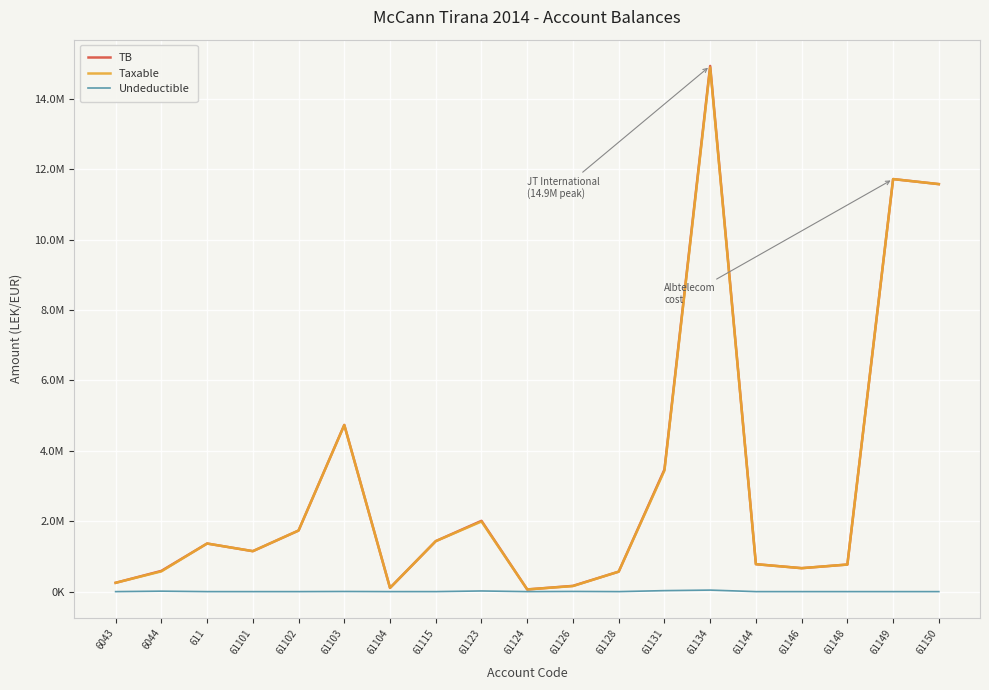

List the labels in order of Undeductible value, largest first.

61134, 61131, 61123, 6044, 61126, 61103, 61115, 6043, 611, 61101, 61102, 61104, 61124, 61128, 61144, 61146, 61148, 61149, 61150